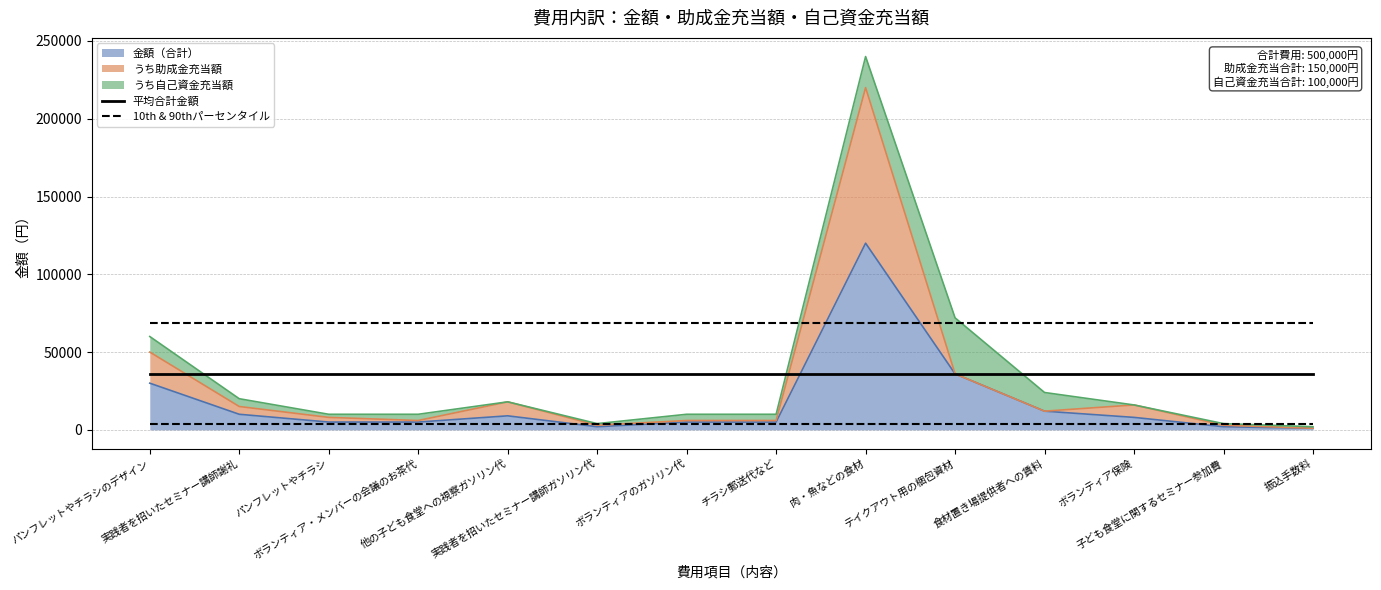

Is it true that 10th & 90thパーセンタイル equals 4000.0 at ボランティア保険?

True